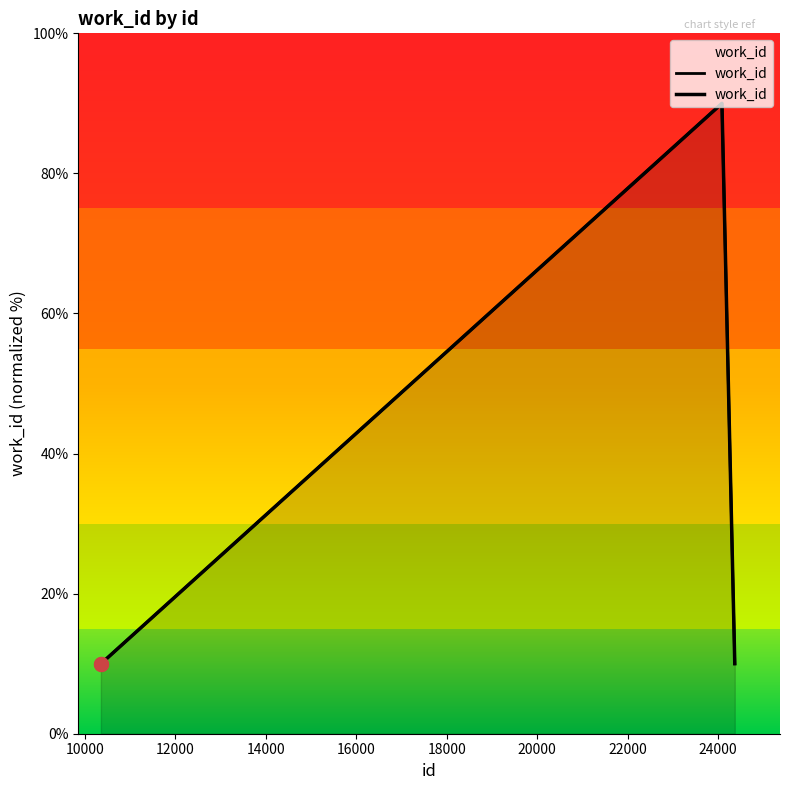

How many lines are shown in the chart?

1